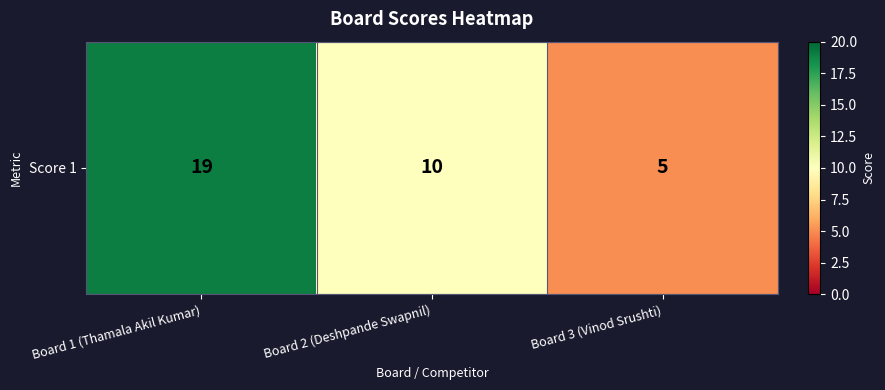

What is the difference between the values at Board 2 (Deshpande Swapnil) and Board 1 (Thamala Akil Kumar)?

9